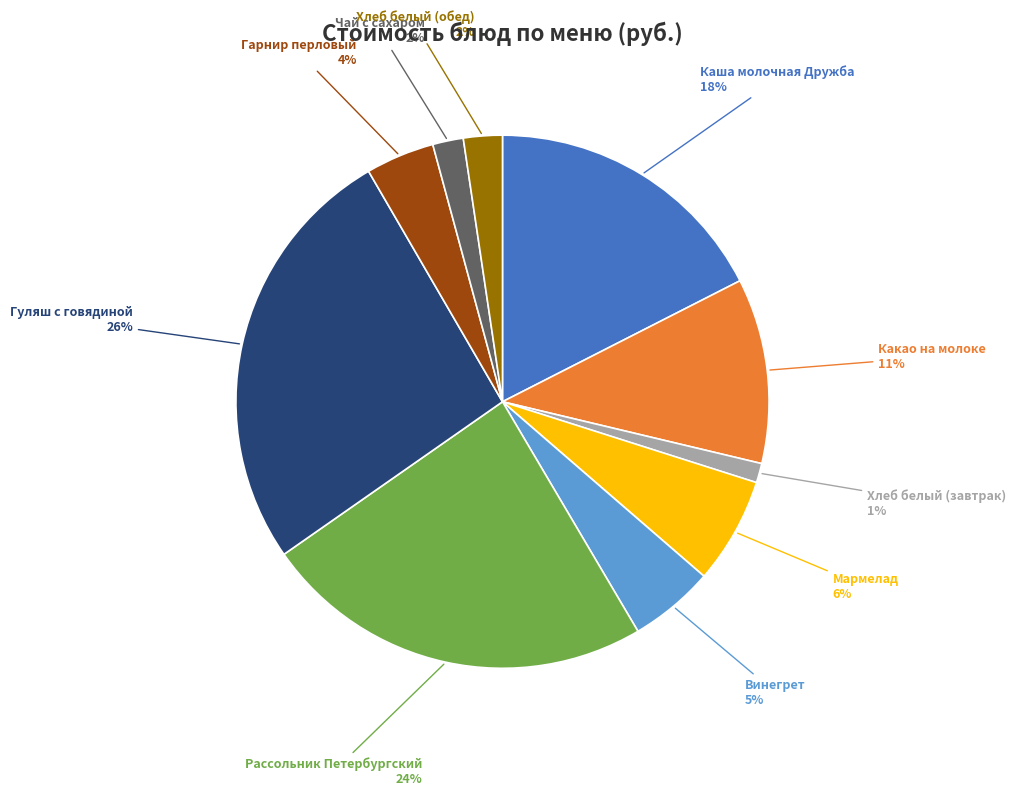

To the nearest percent, what is the average slice percentage?

10%